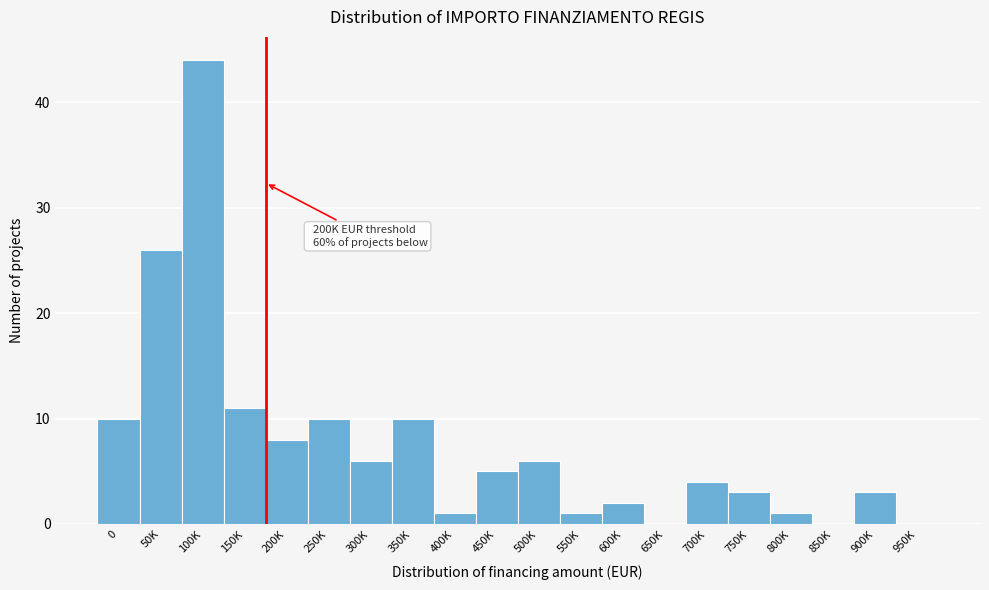

Reading left to right, what are all the values shown in this chart?

0=10	50K=26	100K=44	150K=11	200K=8	250K=10	300K=6	350K=10	400K=1	450K=5	500K=6	550K=1	600K=2	650K=0	700K=4	750K=3	800K=1	850K=0	900K=3	950K=0